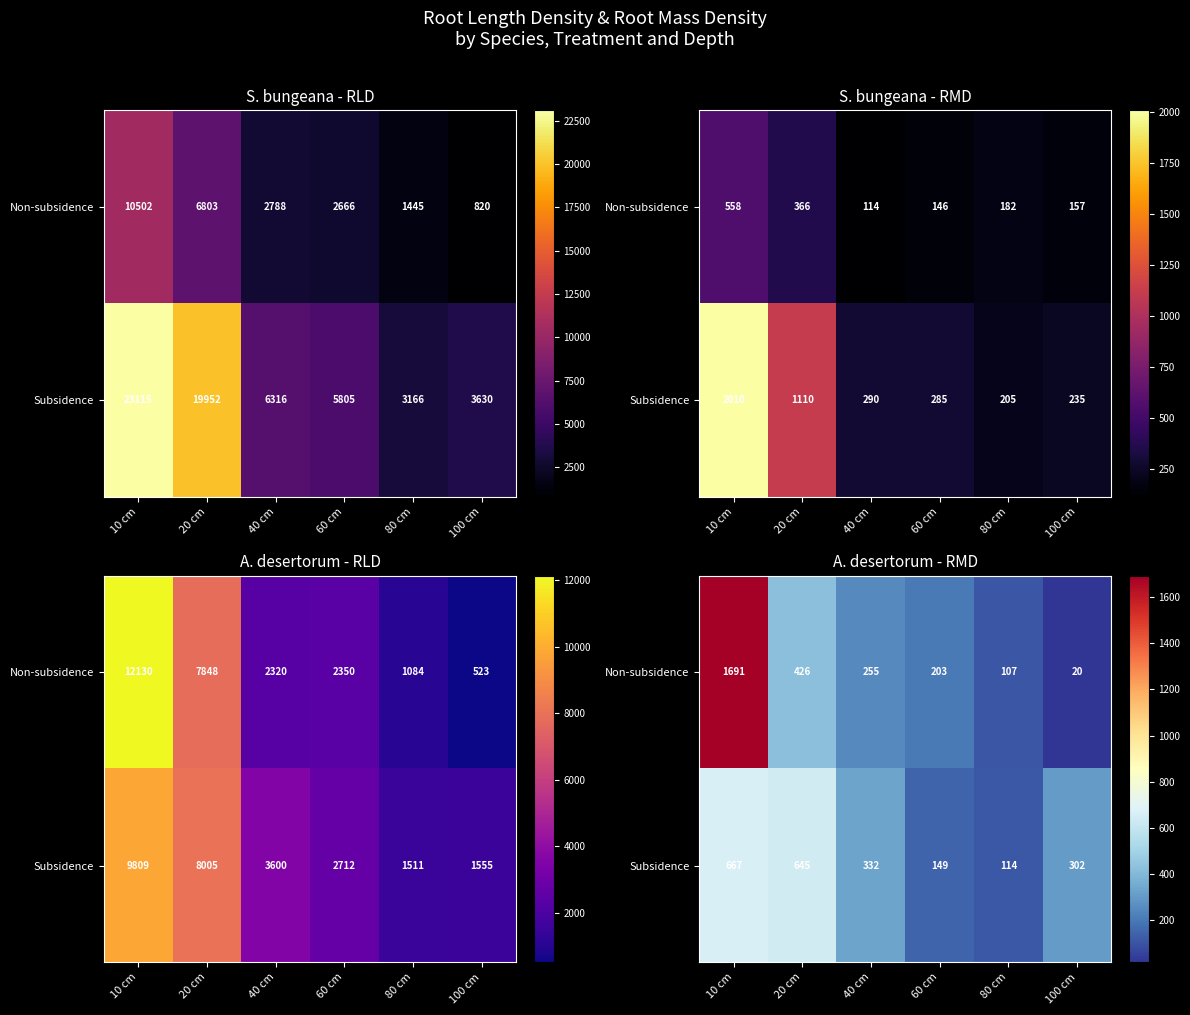

True or false: Subsidence has a value of 331.6 at 40 cm.

True